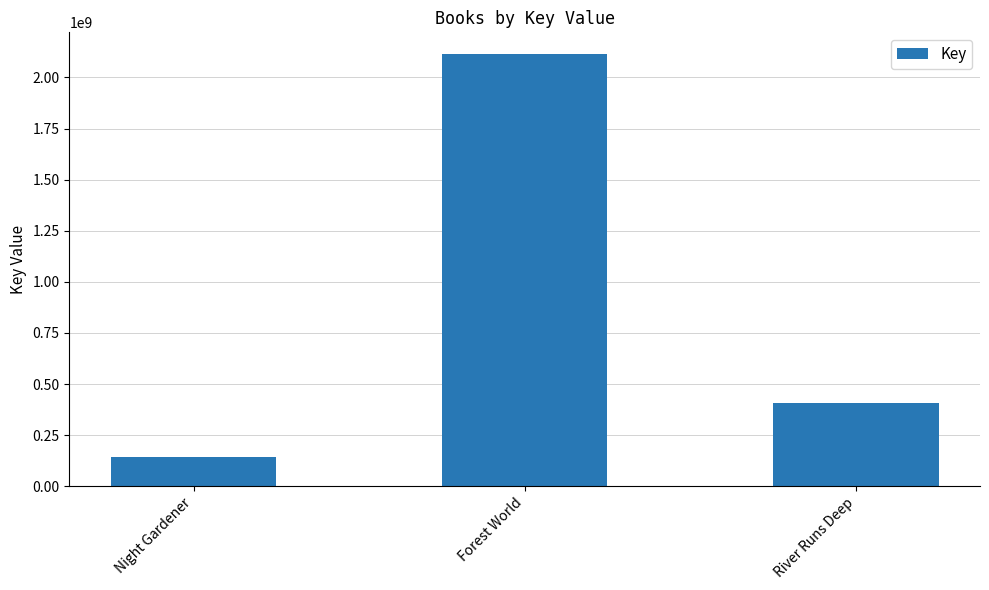

What is the greatest value displayed?

2115049206